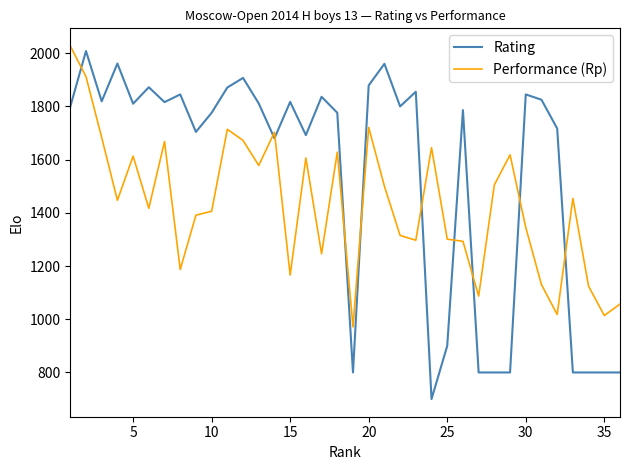

What is the difference between the maximum and minimum values in the Performance (Rp) series?

1056